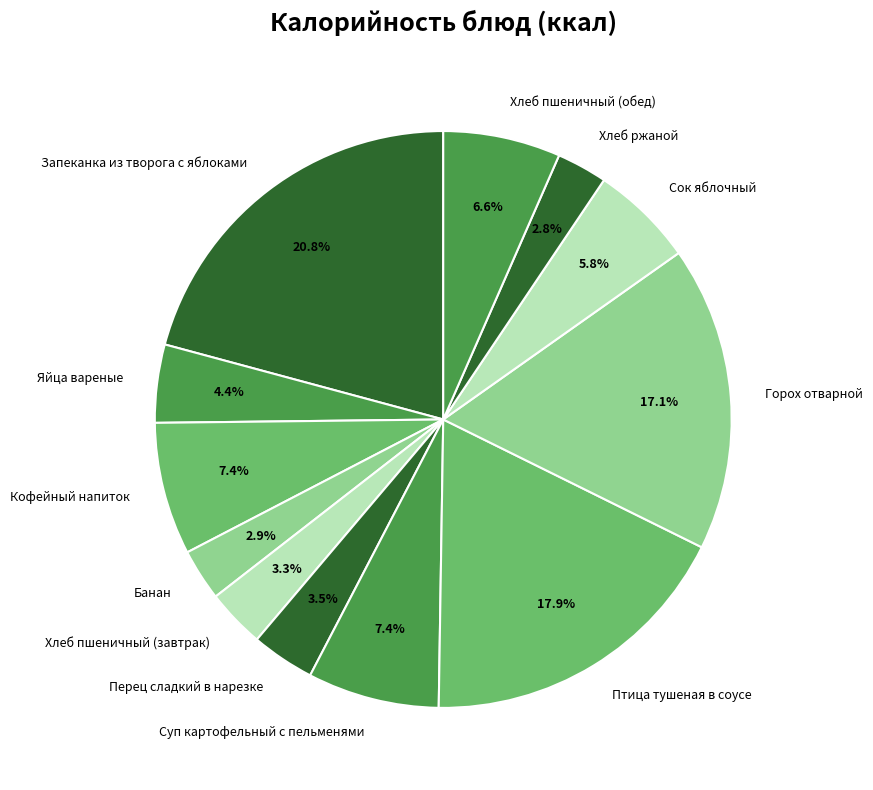

How many slices are in this pie chart?

12